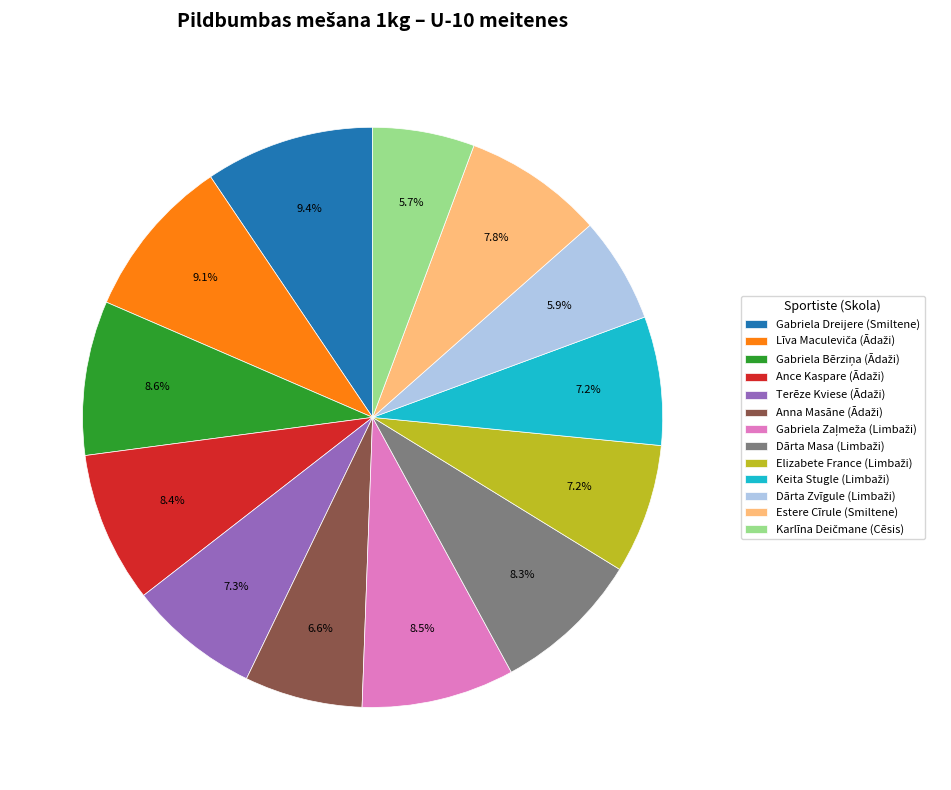

Between Gabriela Dreijere (Smiltene) and Estere Cīrule (Smiltene), which is larger?

Gabriela Dreijere (Smiltene)